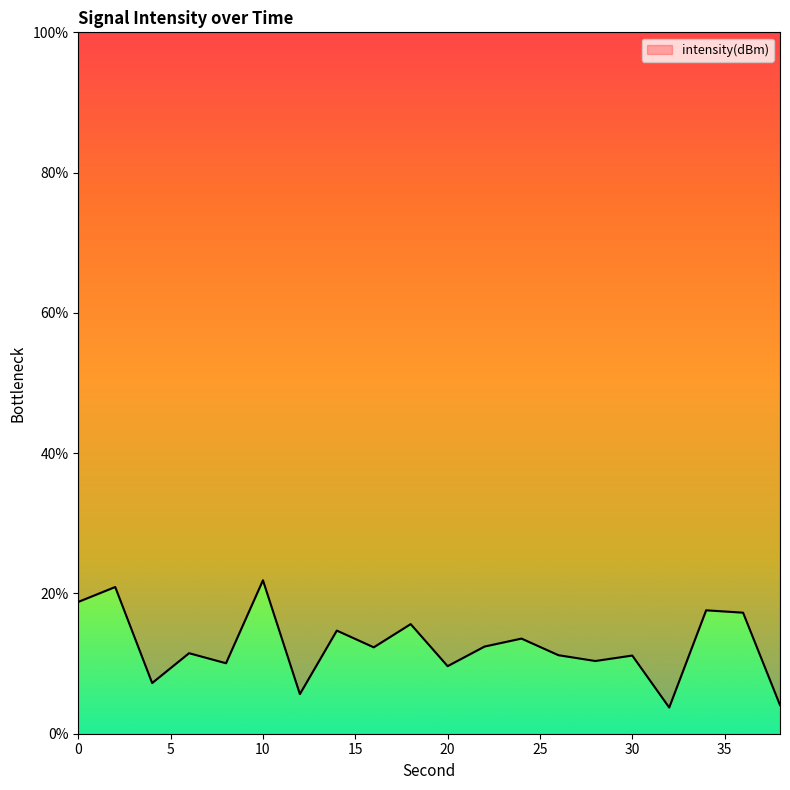

At which category does the data reach its first local valley?

4